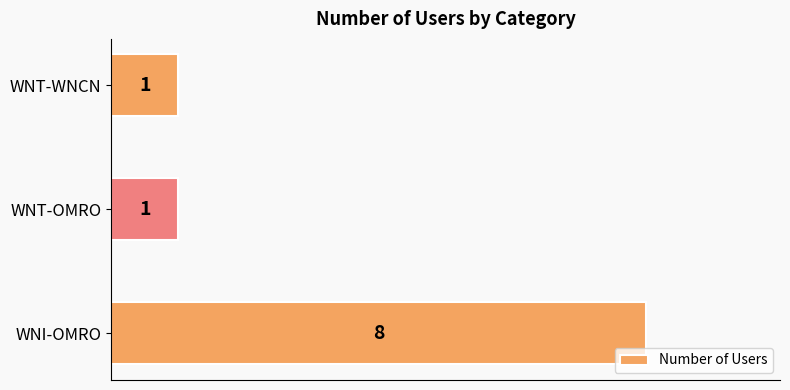

Count the values in the range 1 to 8.

3